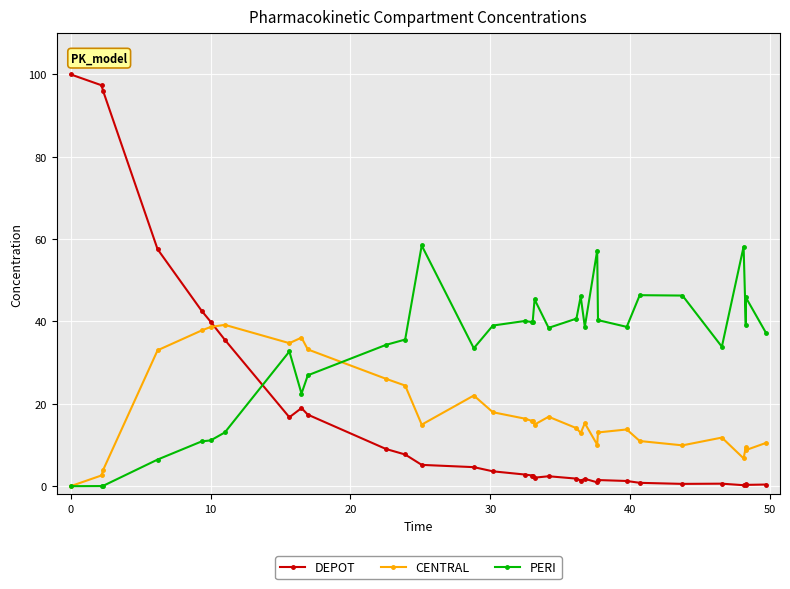

What is the maximum value shown in the chart?

100.0